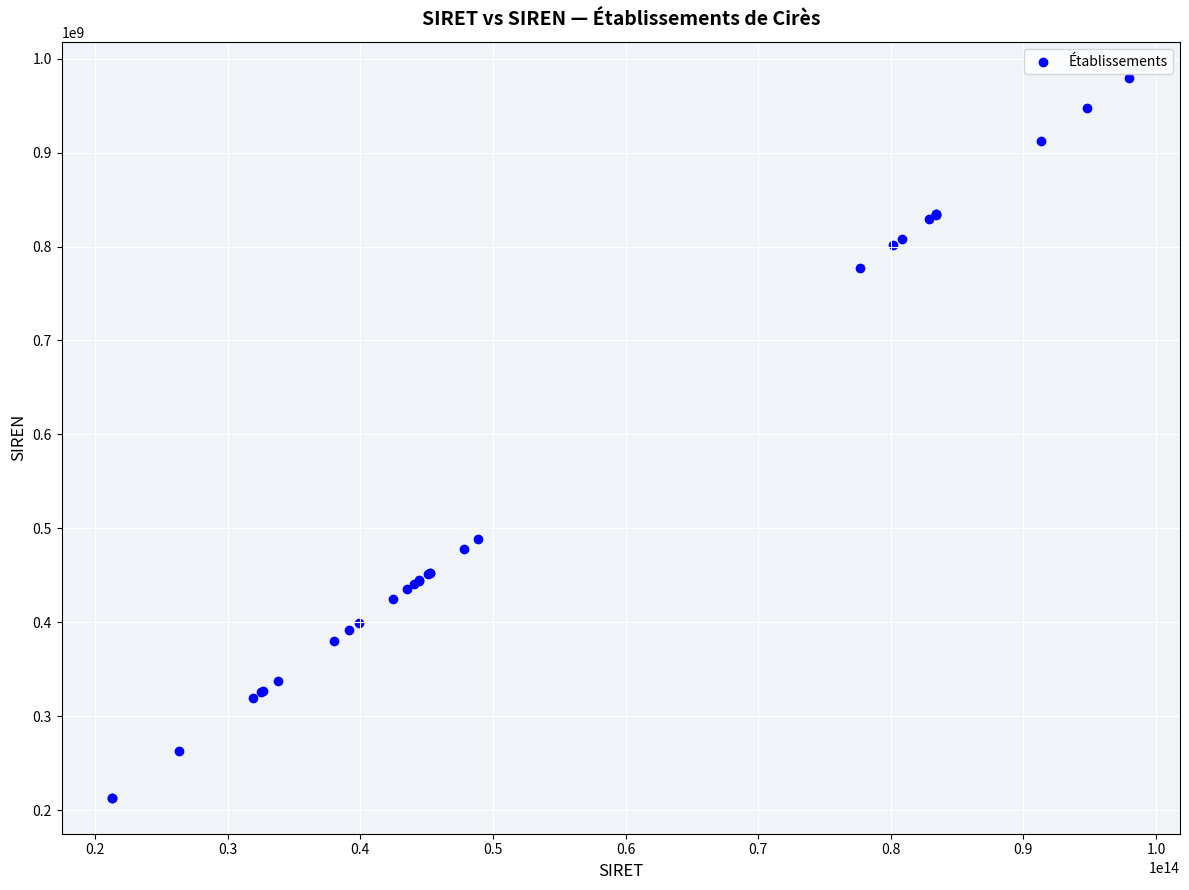

What Y value in the scatter plot is closest to 596414753?

488750183